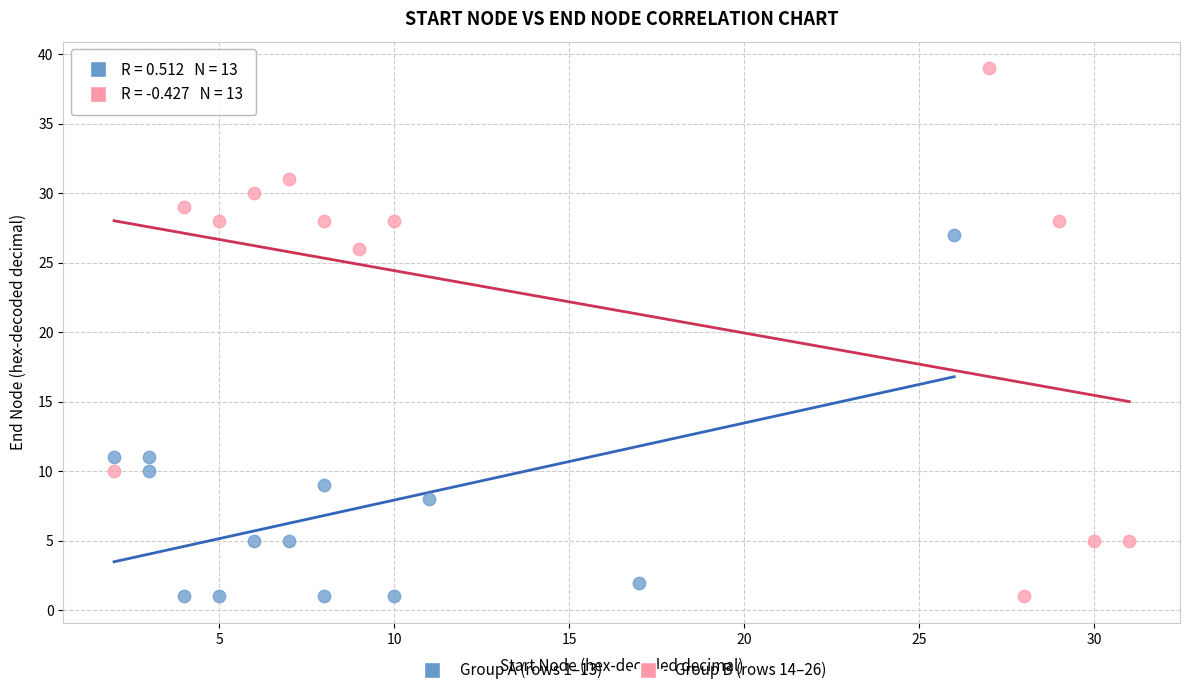

Which series reaches the maximum Y coordinate?

Group B (rows 14–26)